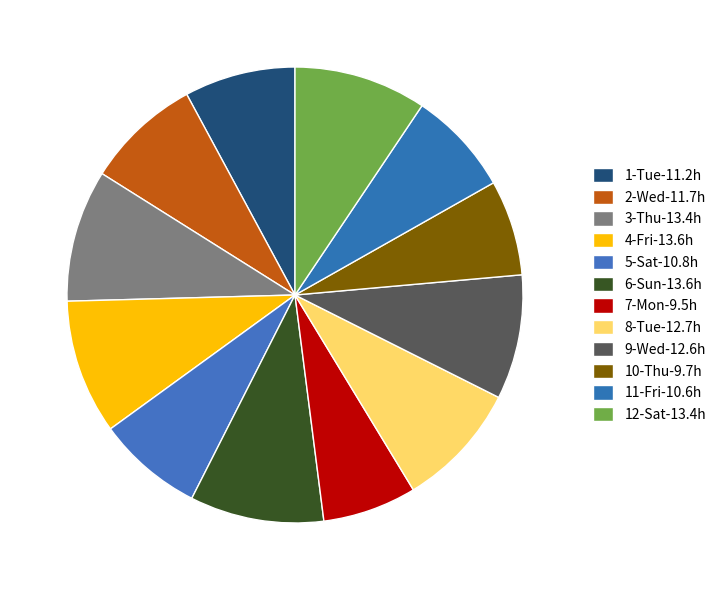

Count the number of slices in the pie.

12